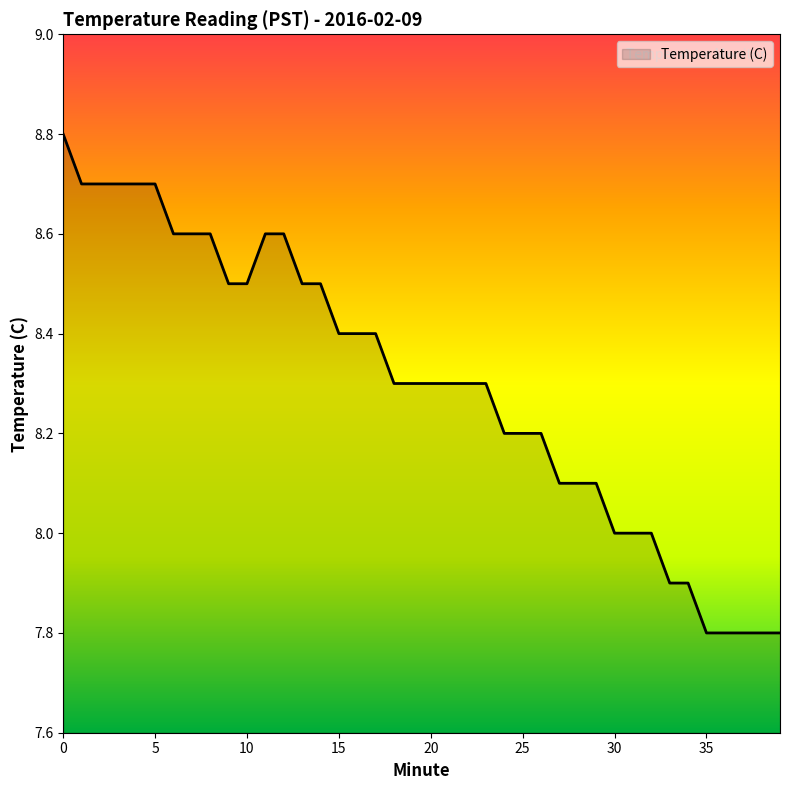

What is the difference between the maximum and minimum values?

1.0